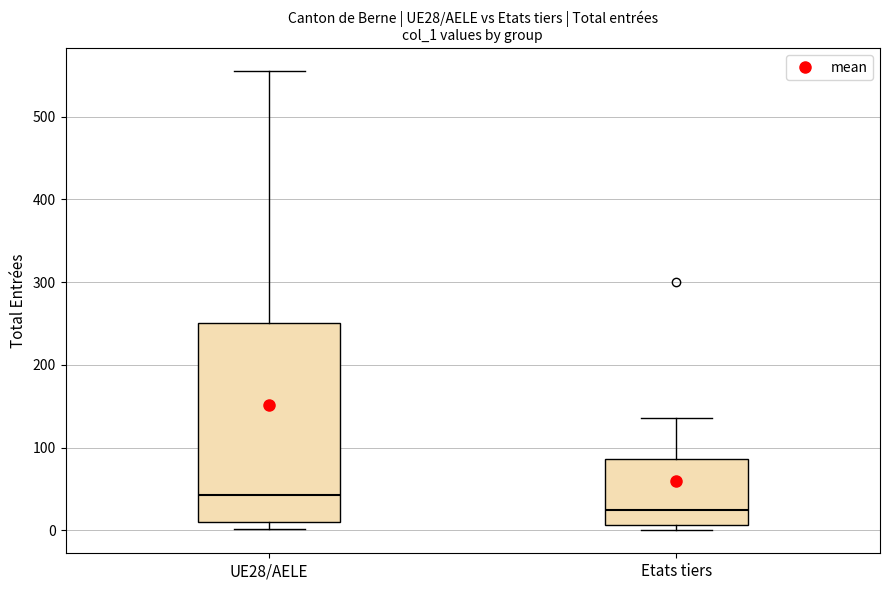

Where does the median line of the box for Etats tiers sit on the y-axis? The values are not printed on the chart, so give them approximately, as read against the axis.

20